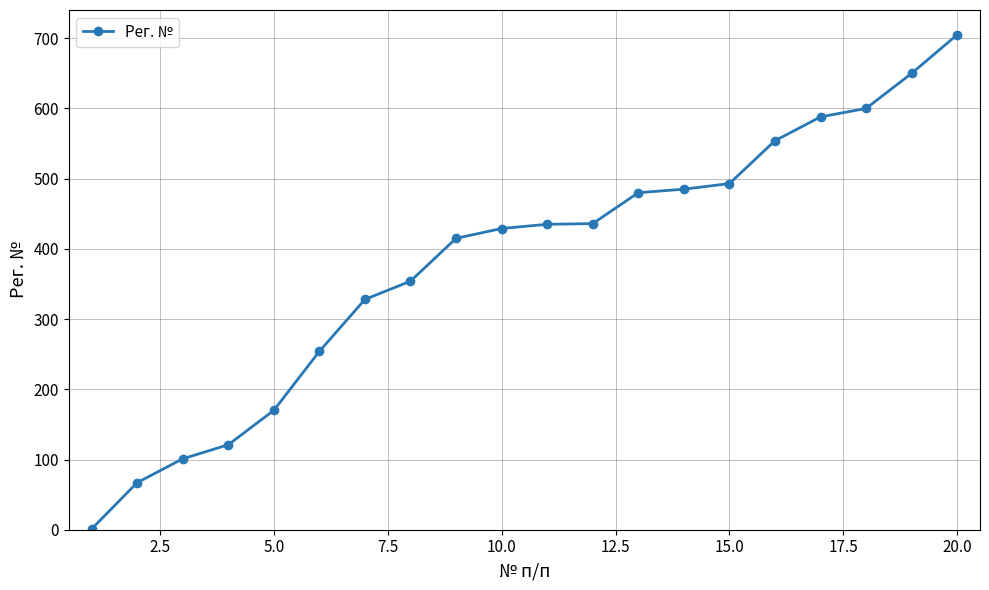

What is the average value?

383